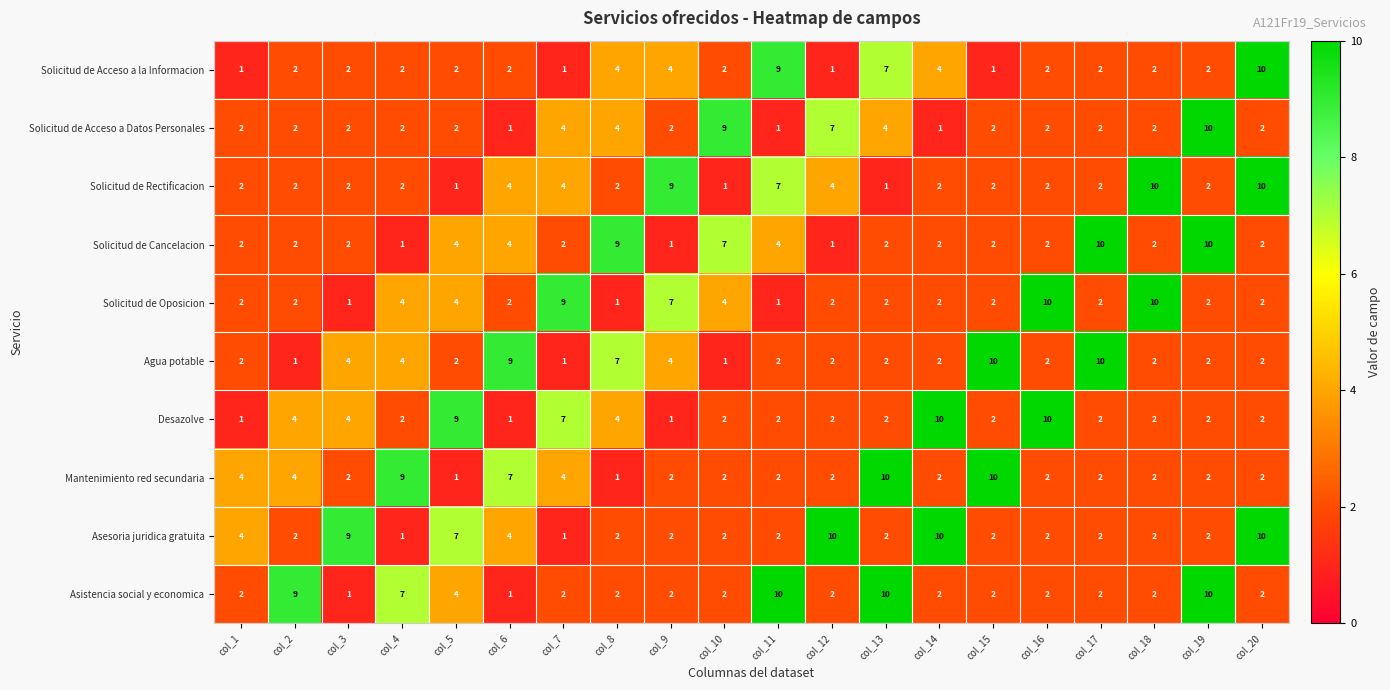

Is it true that Solicitud de Rectificacion equals 3 at col_8?

False